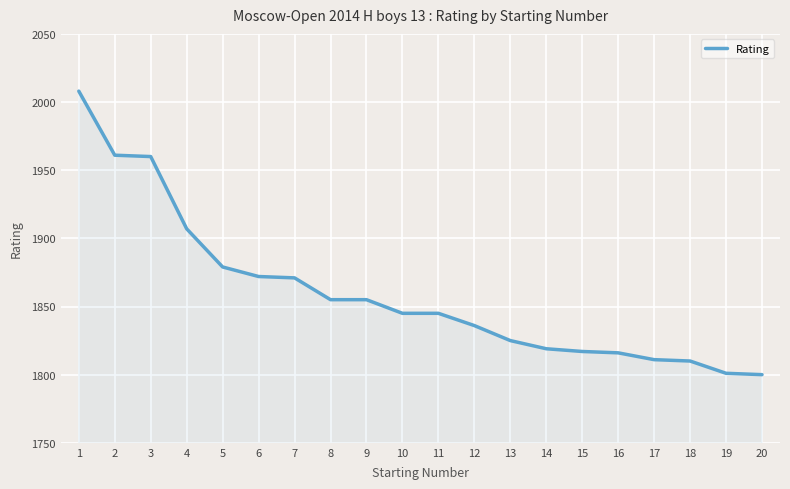

What is the minimum value shown in the chart?

1800